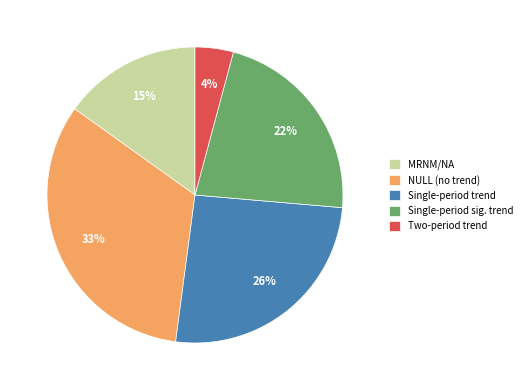

True or false: MRNM/NA accounts for 9% of the total.

False